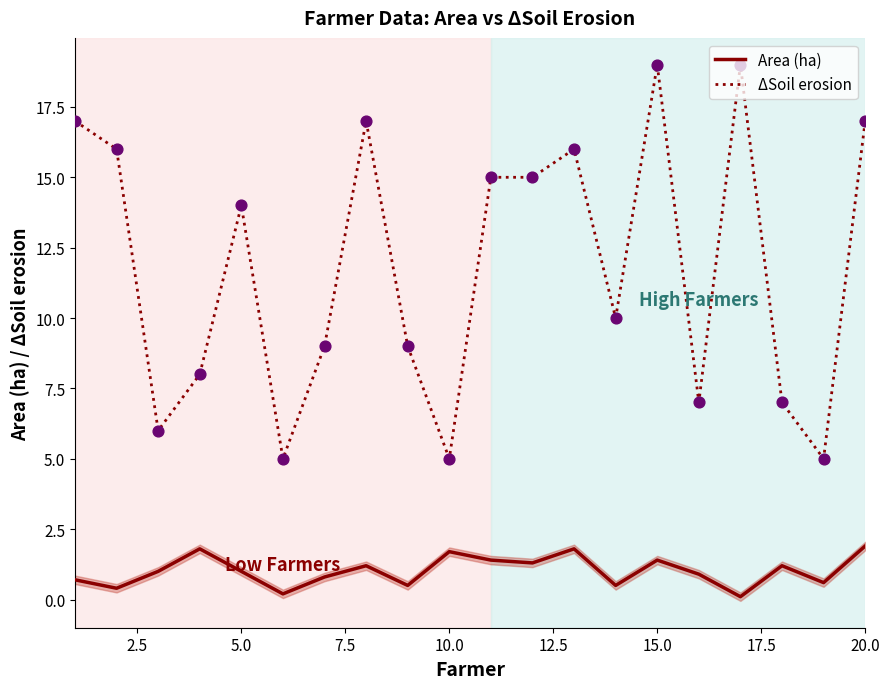

Which series has the widest spread of Y values?

ΔSoil erosion